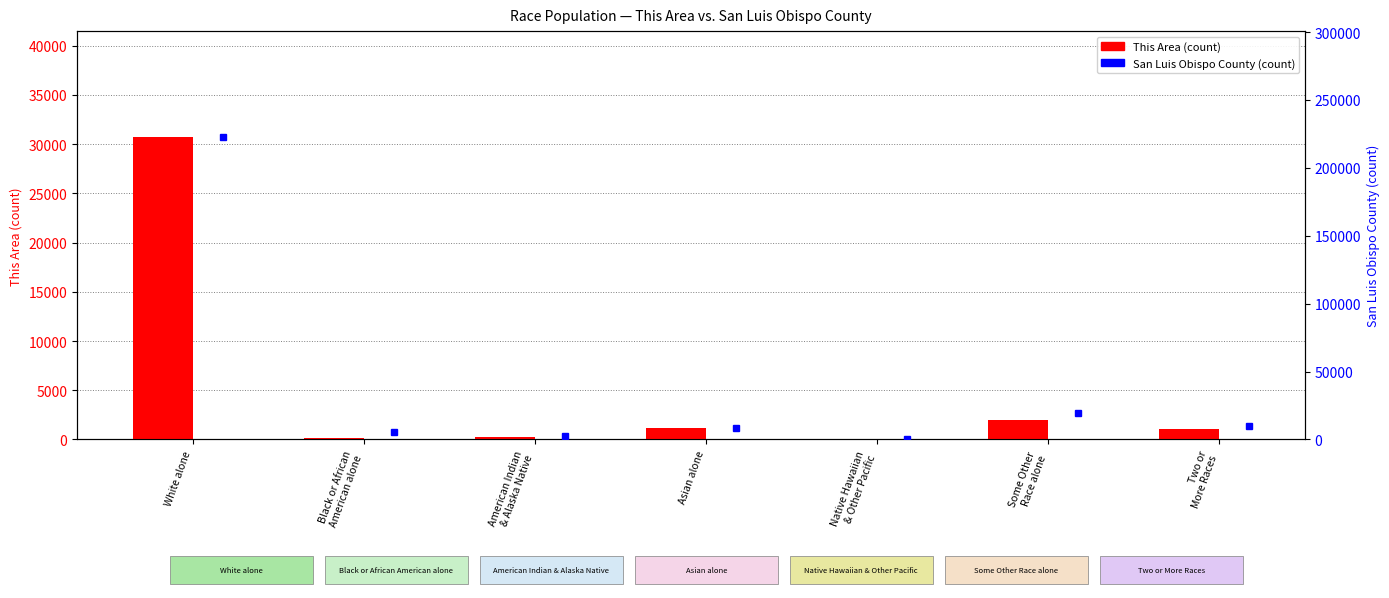

What is the average value of the This Area series?

5074